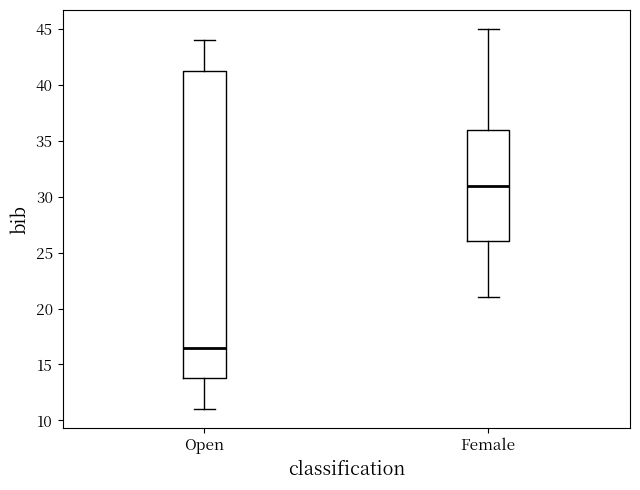

Reading left to right, read every box against the y-axis: the position of its median line, the range the box covers, and the ends of its whiskers. The values are not printed on the chart, so give them approximately, as read against the axis.

Open: median 16.5, box 14.0 to 41.5, whiskers 11.0 to 44.0
Female: median 31.0, box 26.0 to 36.0, whiskers 21.0 to 45.0